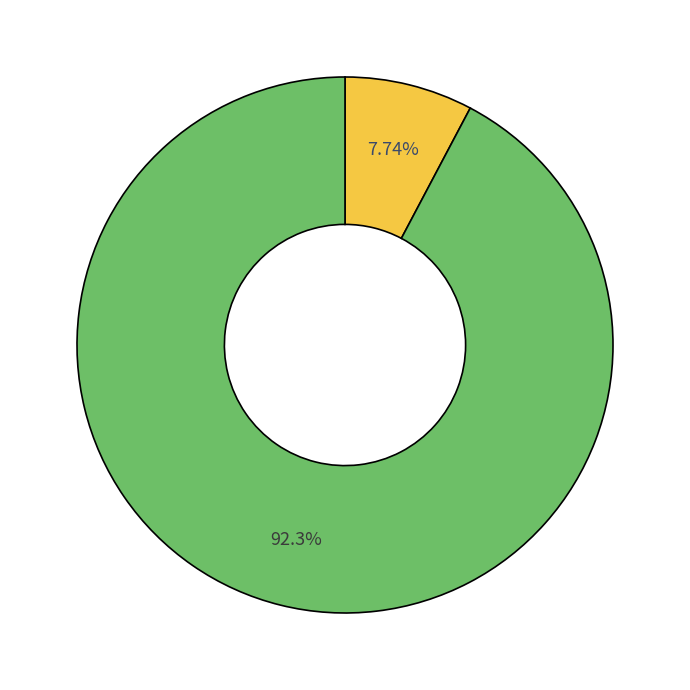

Is there any slice that represents more than half of the pie?

Yes